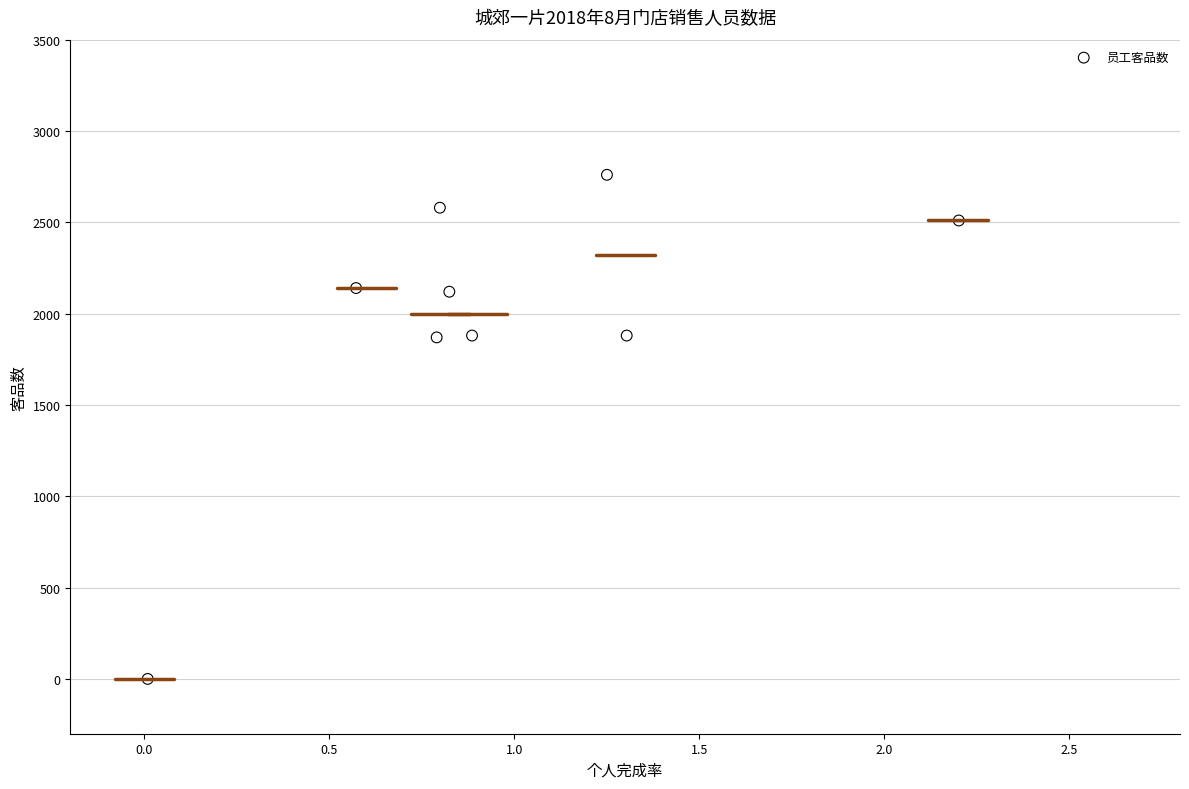

What is the range of Y values (max minus min)?

2760